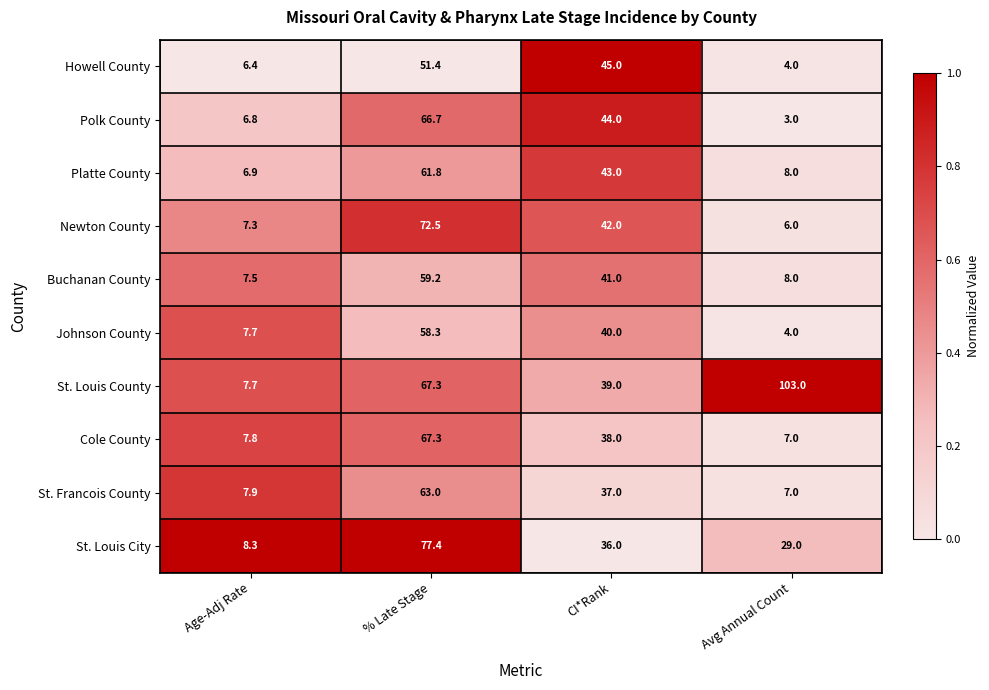

At which category is the sum across all series the highest?

% Late Stage